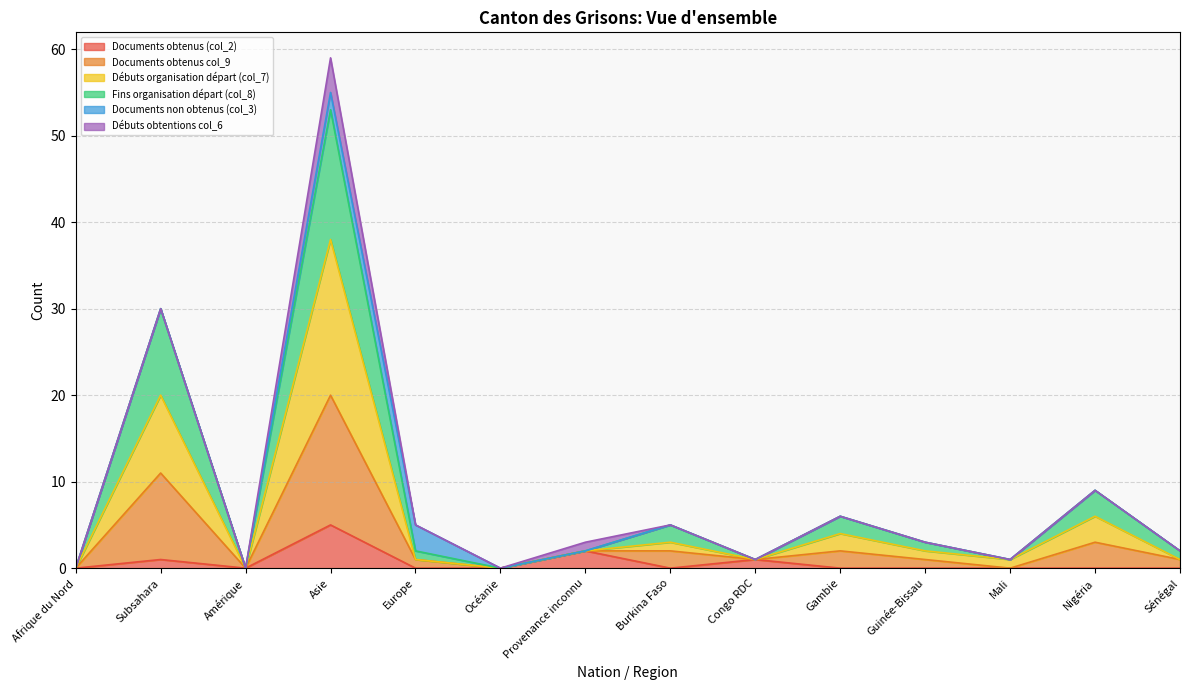

What is the label of the 1st point from the right?

Sénégal